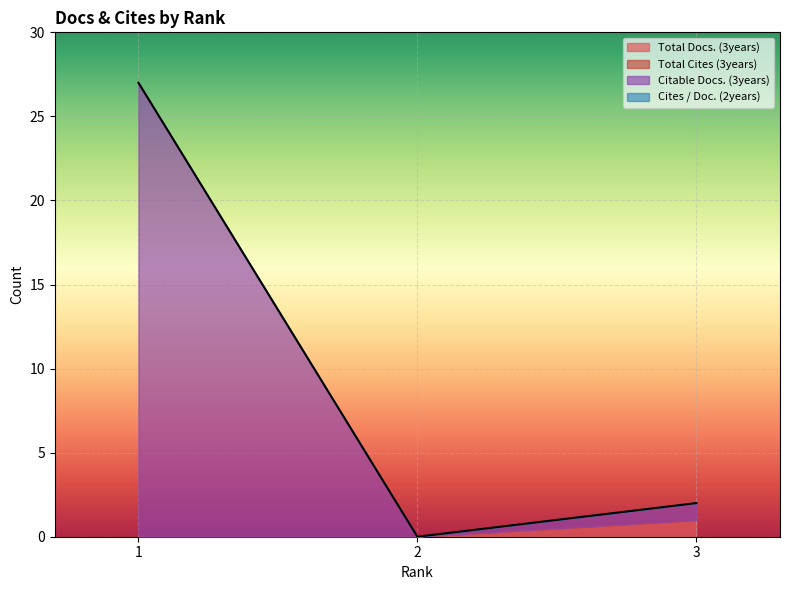

Reading left to right, list all the values displayed in this chart.

Total Docs. (3years): 1=0	2=0	3=1
Total Cites (3years): 1=0	2=0	3=0
Citable Docs. (3years): 1=27	2=0	3=1
Cites / Doc. (2years): 1=0	2=0	3=0